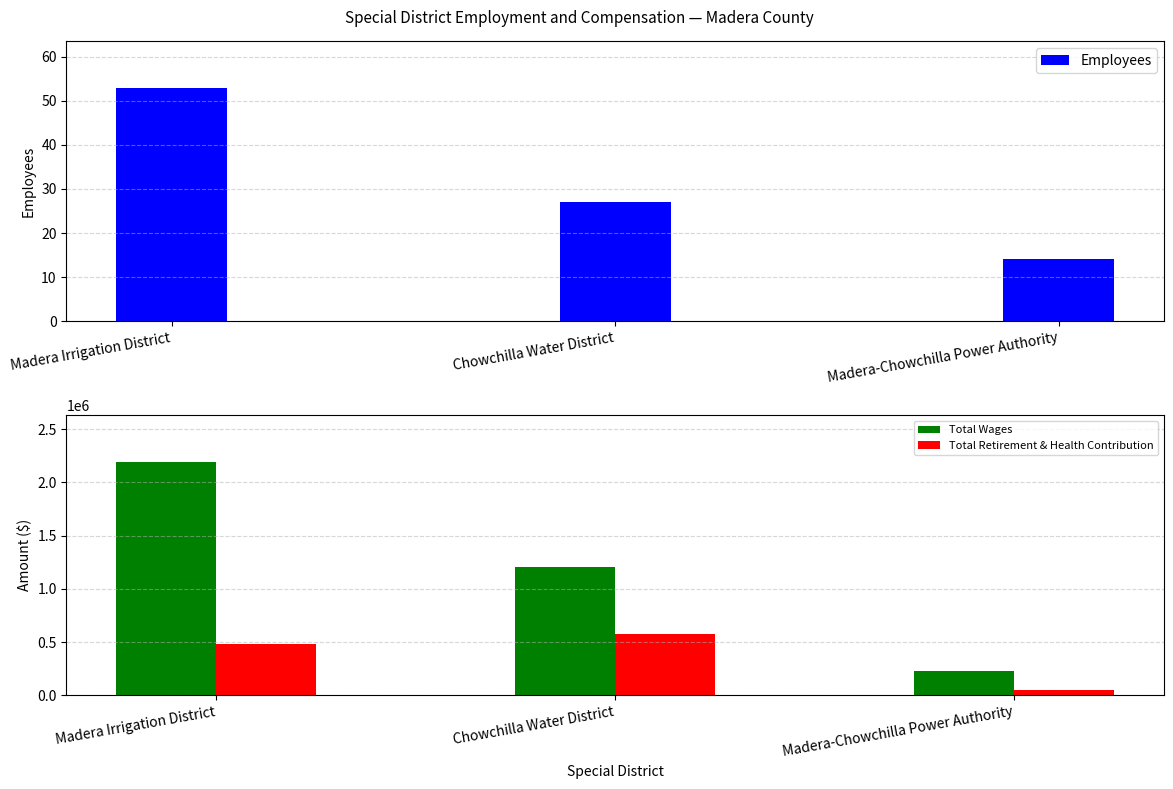

What is the difference between the Total Retirement & Health Contribution values at Madera Irrigation District and Madera-Chowchilla Power Authority?

437444